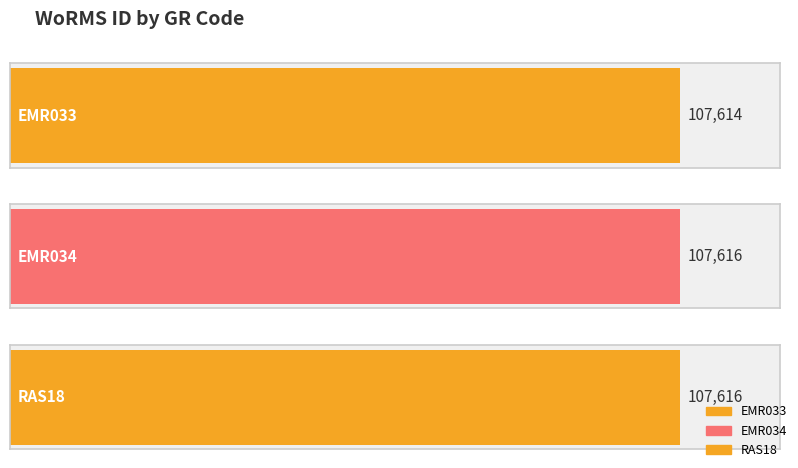

What is the ratio of the value at EMR034 to the value at RAS18?

1.0